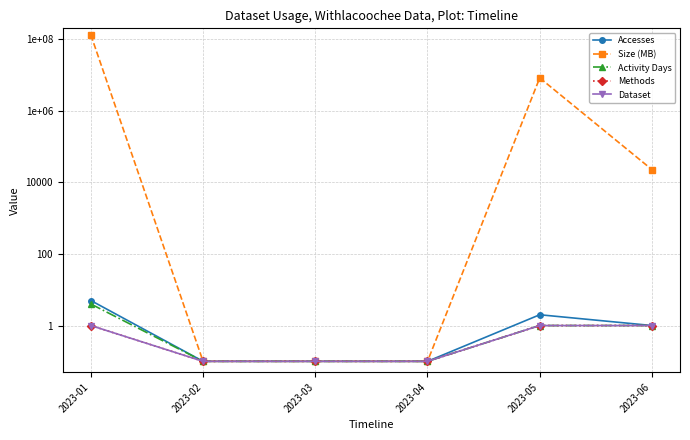

Reading left to right, list all the values displayed in this chart.

Accesses: 2023-01=5.0	2023-02=0.1	2023-03=0.1	2023-04=0.1	2023-05=2.0	2023-06=1.0
Size (MB): 2023-01=131479997.0	2023-02=0.1	2023-03=0.1	2023-04=0.1	2023-05=8246073.0	2023-06=22658.0
Activity Days: 2023-01=4.0	2023-02=0.1	2023-03=0.1	2023-04=0.1	2023-05=1.0	2023-06=1.0
Methods: 2023-01=1.0	2023-02=0.1	2023-03=0.1	2023-04=0.1	2023-05=1.0	2023-06=1.0
Dataset: 2023-01=1.0	2023-02=0.1	2023-03=0.1	2023-04=0.1	2023-05=1.0	2023-06=1.0